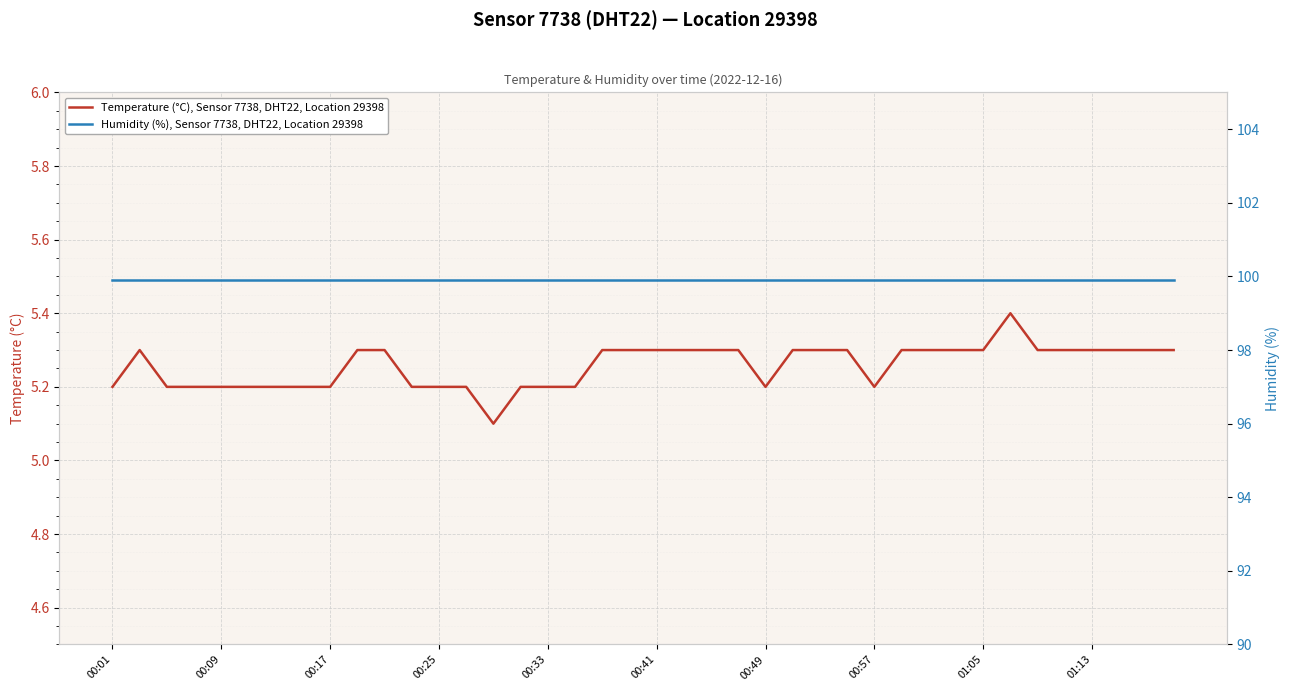

At which category does the chart reach its minimum across all series?

14